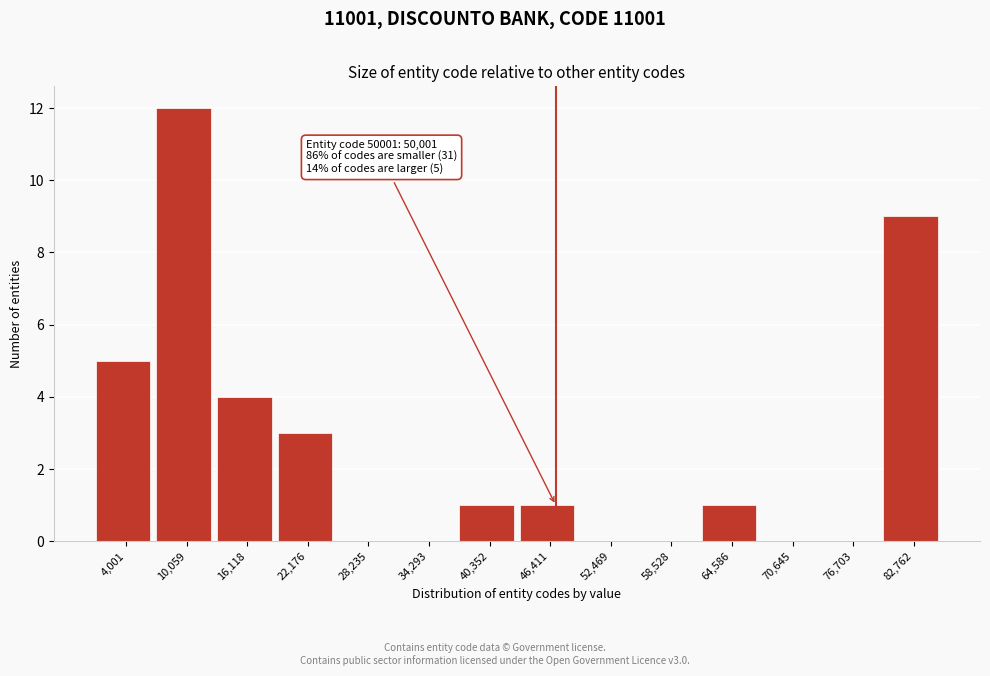

Reading left to right, list all the values displayed in this chart.

4,001=5	10,059=12	16,118=4	22,176=3	28,235=0	34,293=0	40,352=1	46,411=1	52,469=0	58,528=0	64,586=1	70,645=0	76,703=0	82,762=9